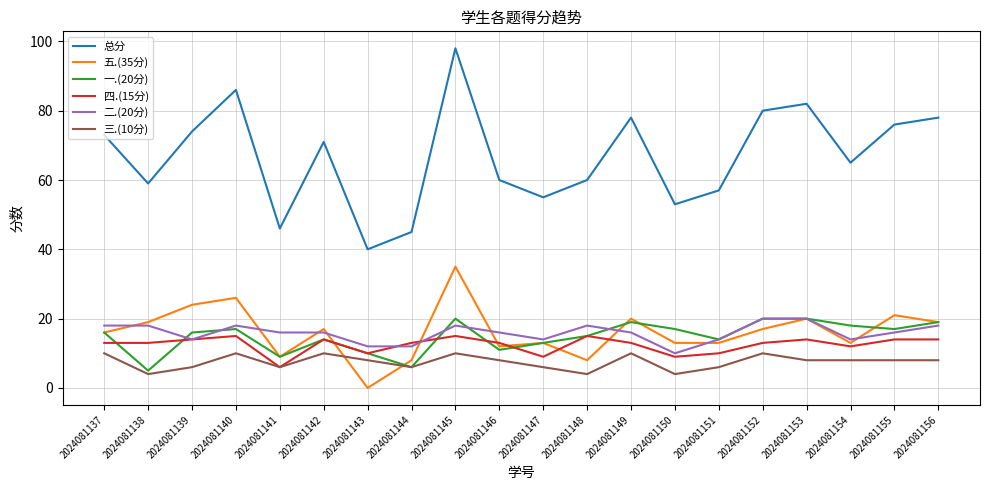

Which series has the largest total across all categories?

总分